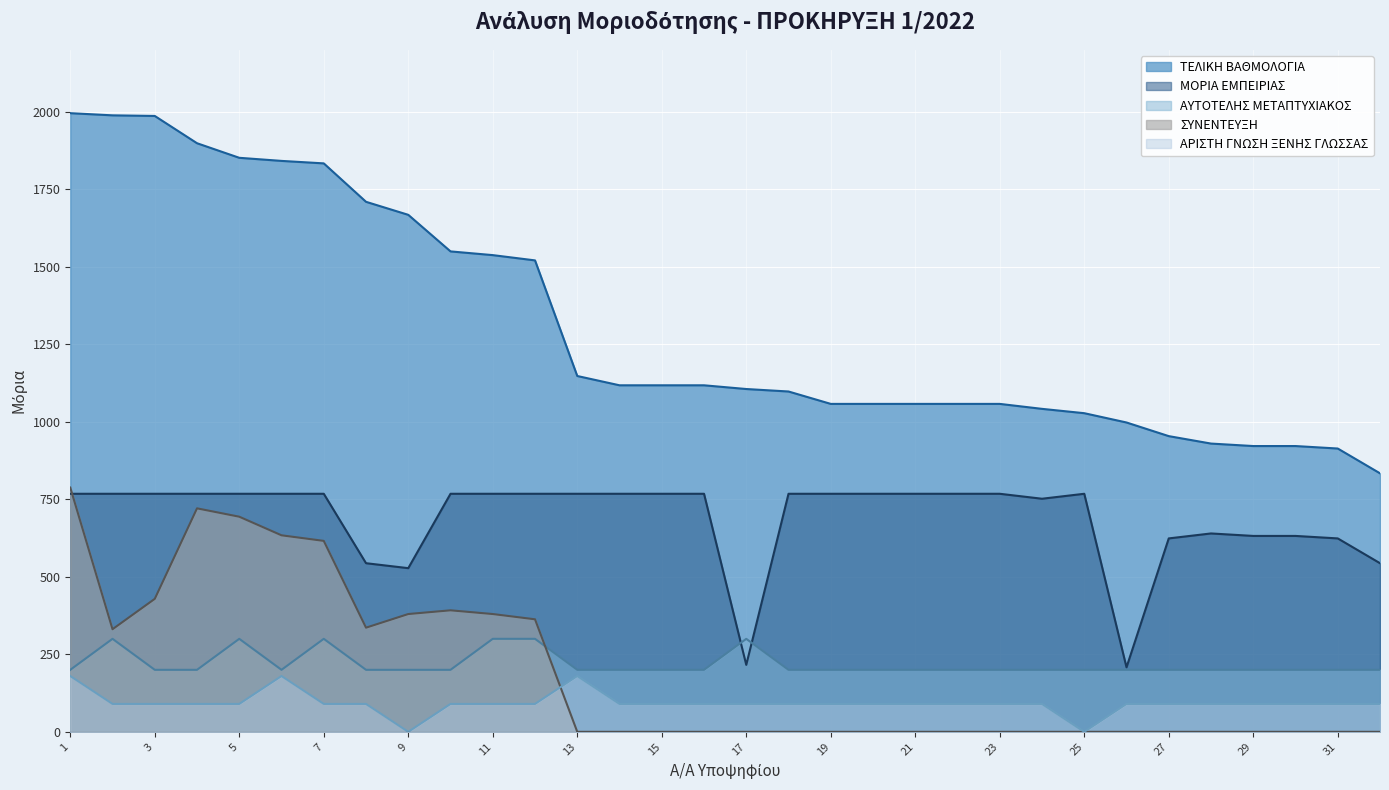

True or false: ΑΥΤΟΤΕΛΗΣ ΜΕΤΑΠΤΥΧΙΑΚΟΣ and ΤΕΛΙΚΗ ΒΑΘΜΟΛΟΓΙΑ cross at least once.

False